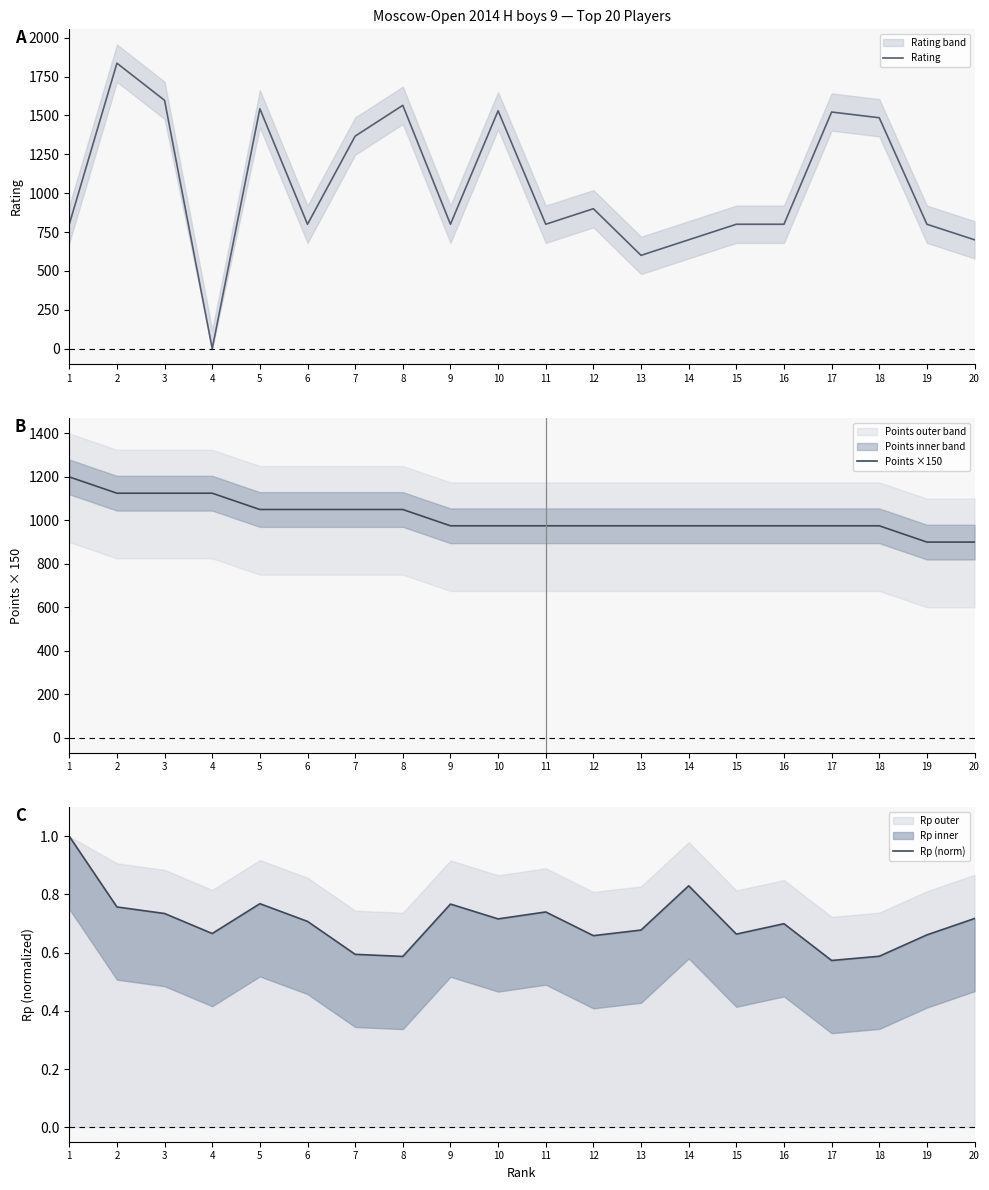

Reading left to right, what are all the values shown in this chart?

Rating: 1=800.0	2=1836.0	3=1597.0	4=0.0	5=1543.0	6=800.0	7=1367.0	8=1565.0	9=800.0	10=1530.0	11=800.0	12=900.0	13=600.0	14=700.0	15=800.0	16=800.0	17=1522.0	18=1485.0	19=800.0	20=700.0
Points ×150: 1=1200.0	2=1125.0	3=1125.0	4=1125.0	5=1050.0	6=1050.0	7=1050.0	8=1050.0	9=975.0	10=975.0	11=975.0	12=975.0	13=975.0	14=975.0	15=975.0	16=975.0	17=975.0	18=975.0	19=900.0	20=900.0
Rp (norm): 1=1.0	2=0.8	3=0.7	4=0.7	5=0.8	6=0.7	7=0.6	8=0.6	9=0.8	10=0.7	11=0.7	12=0.7	13=0.7	14=0.8	15=0.7	16=0.7	17=0.6	18=0.6	19=0.7	20=0.7